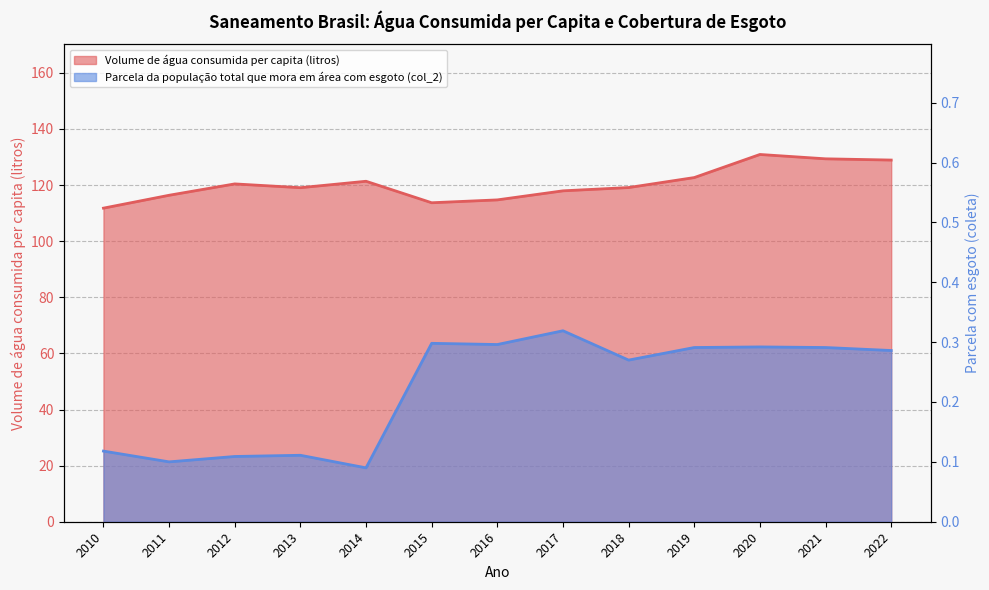

The Volume de água consumida per capita (litros) series shows 122.7 at 2019. True or false?

True